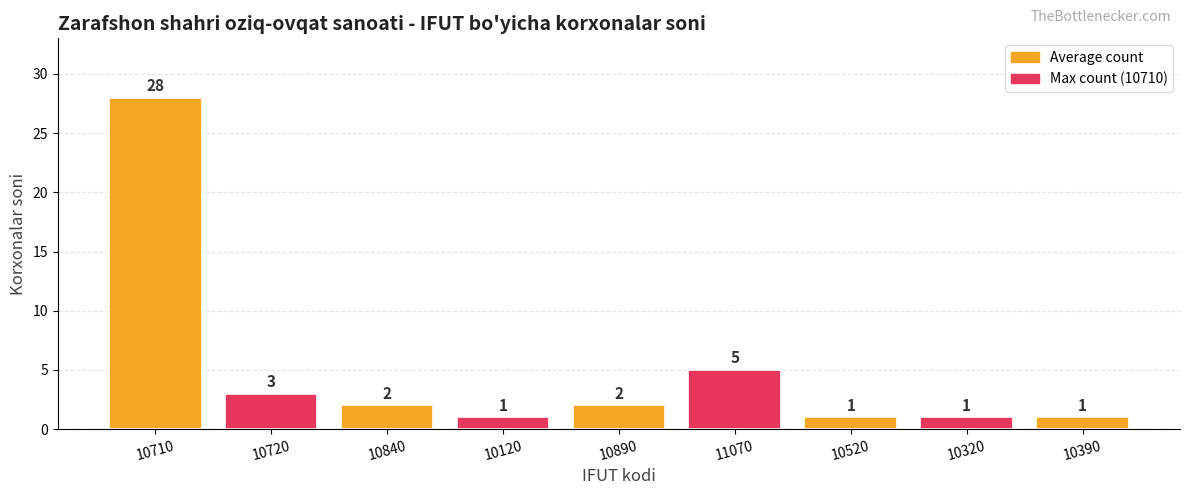

What is the change in value from 10710 to 10120?

-27